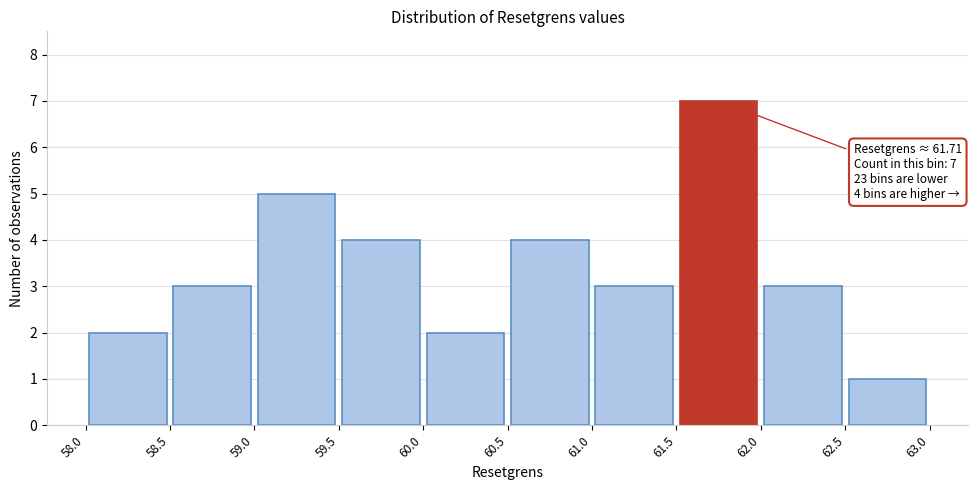

Over which range of the x-axis is the bar tallest?

61.5 to 62.0